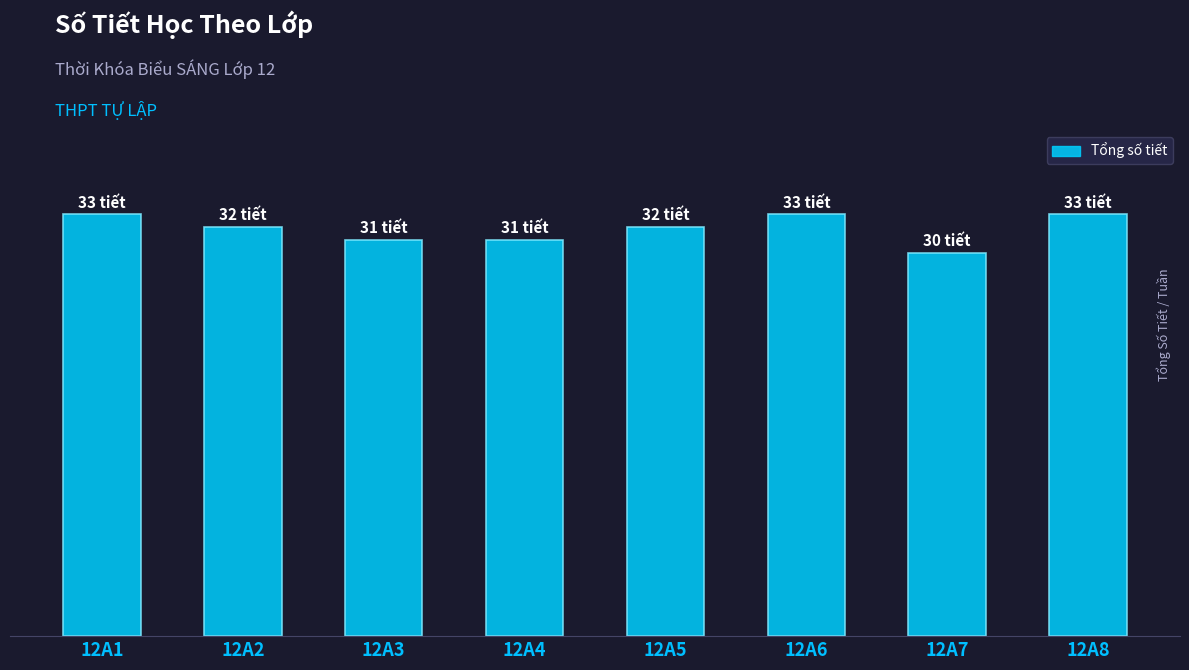

What is the difference between the values at 12A3 and 12A7?

1